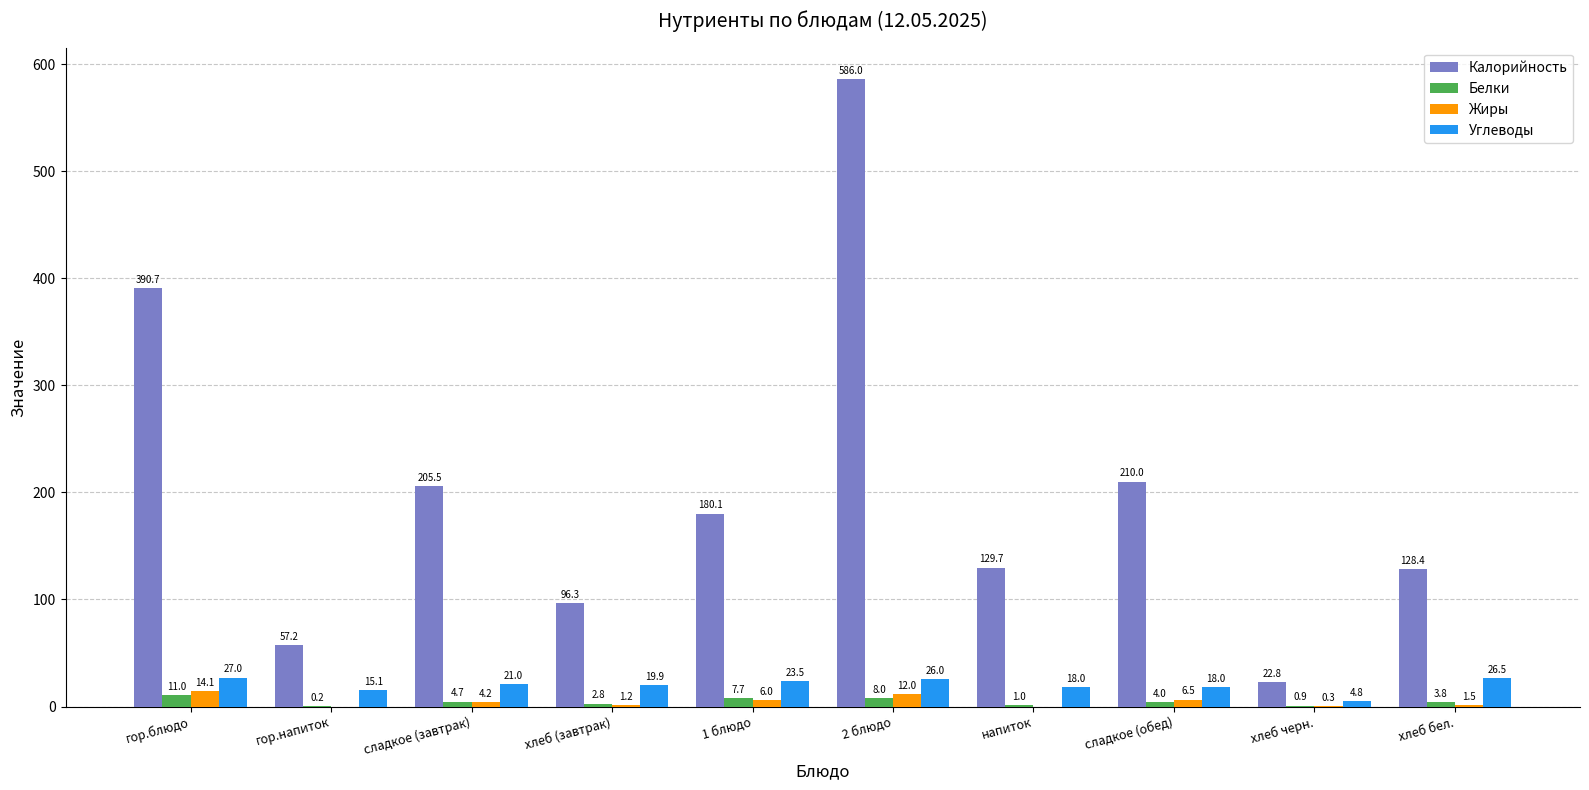

Are the bars horizontal?

No